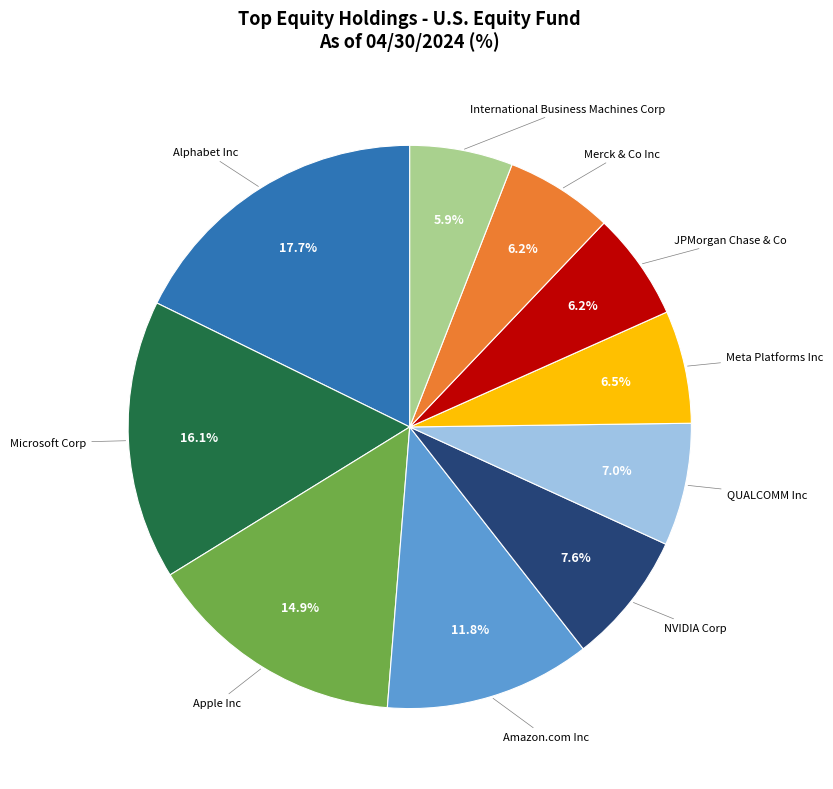

Does any single category account for the majority?

No